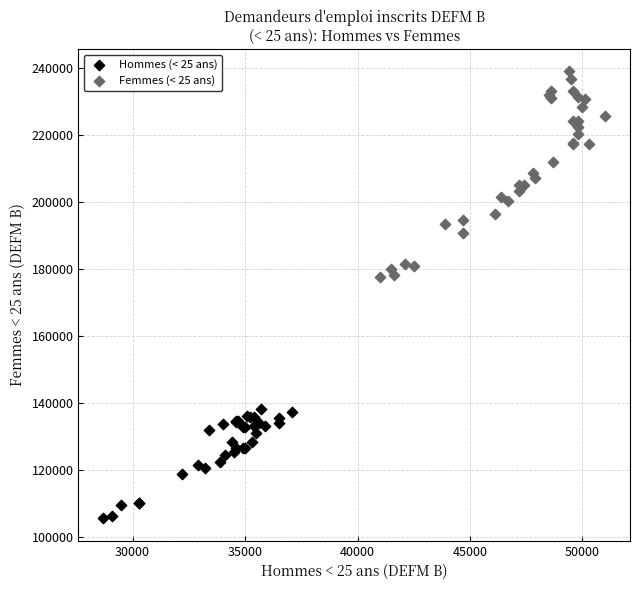

Which series reaches the maximum Y coordinate?

Femmes (< 25 ans)